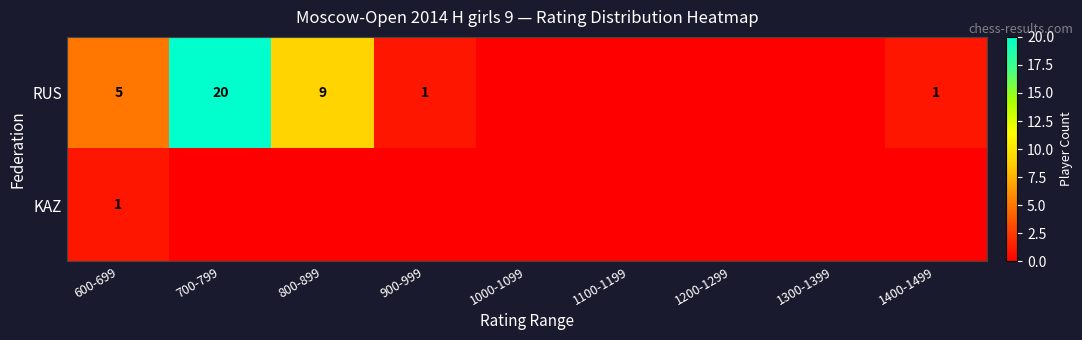

What is the total value across all series at 800-899?

9